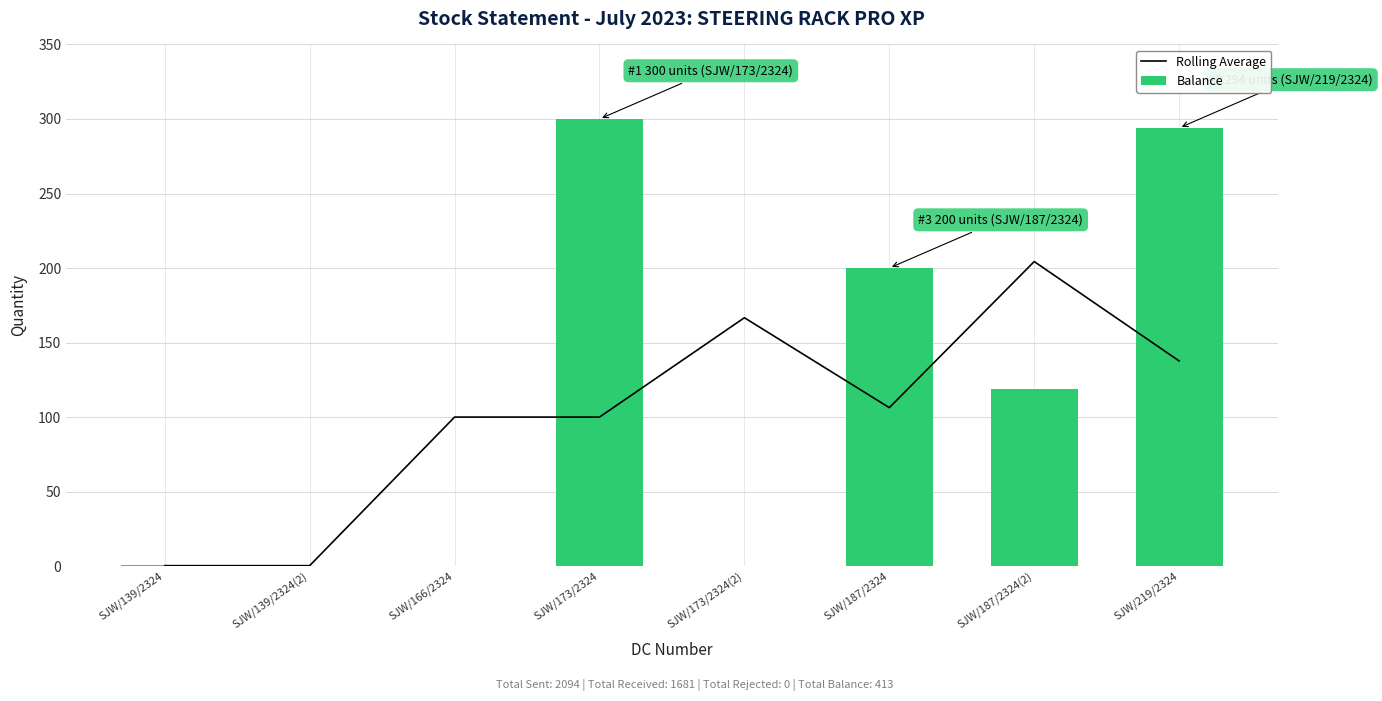

Which series changed the most between SJW/166/2324 and SJW/219/2324?

Balance